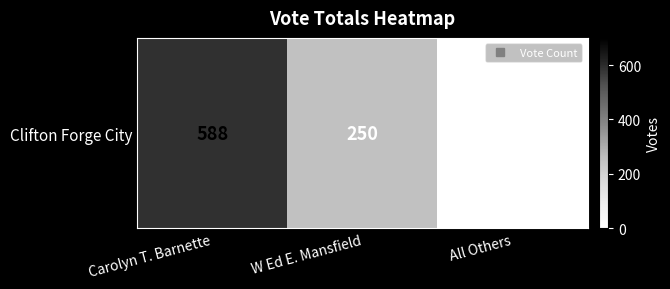

How many data points are less than 250?

1